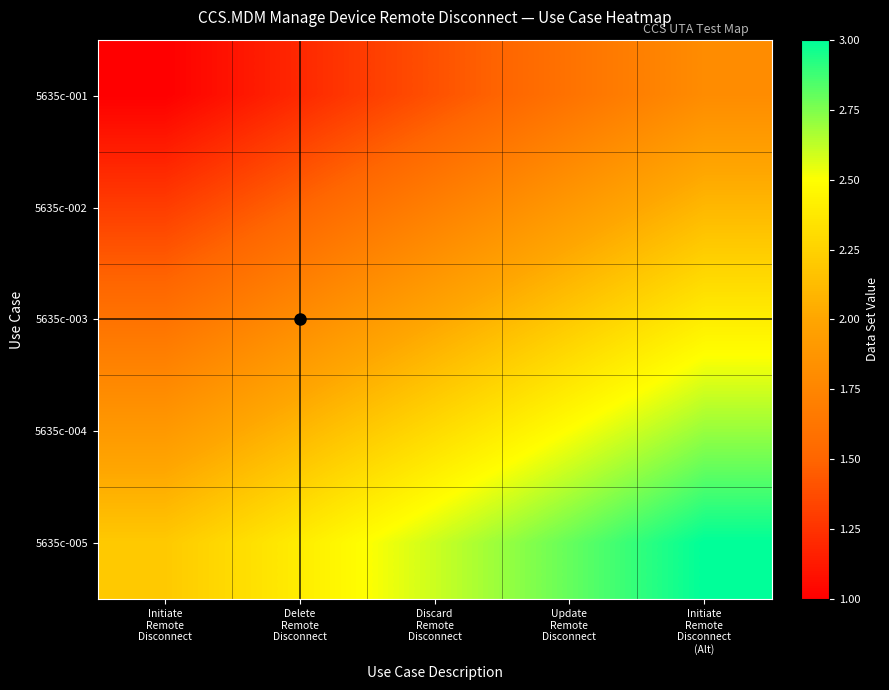

At how many categories does at least one series exceed 2?

5